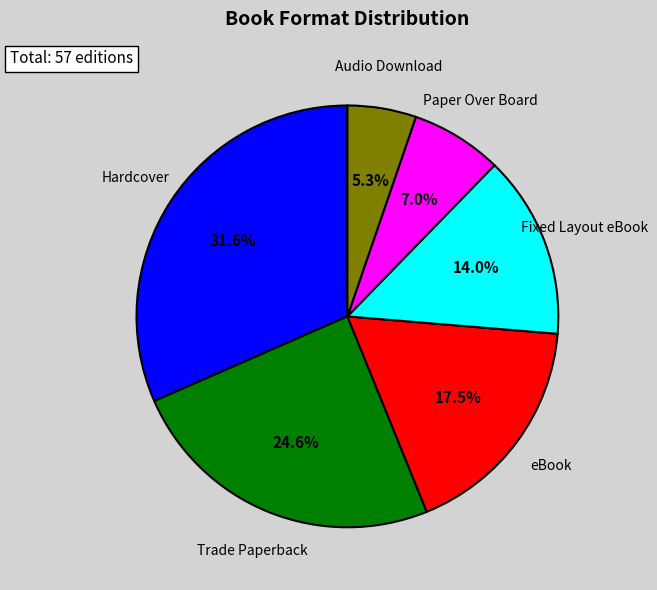

Does Paper Over Board account for over 50% of the chart?

No